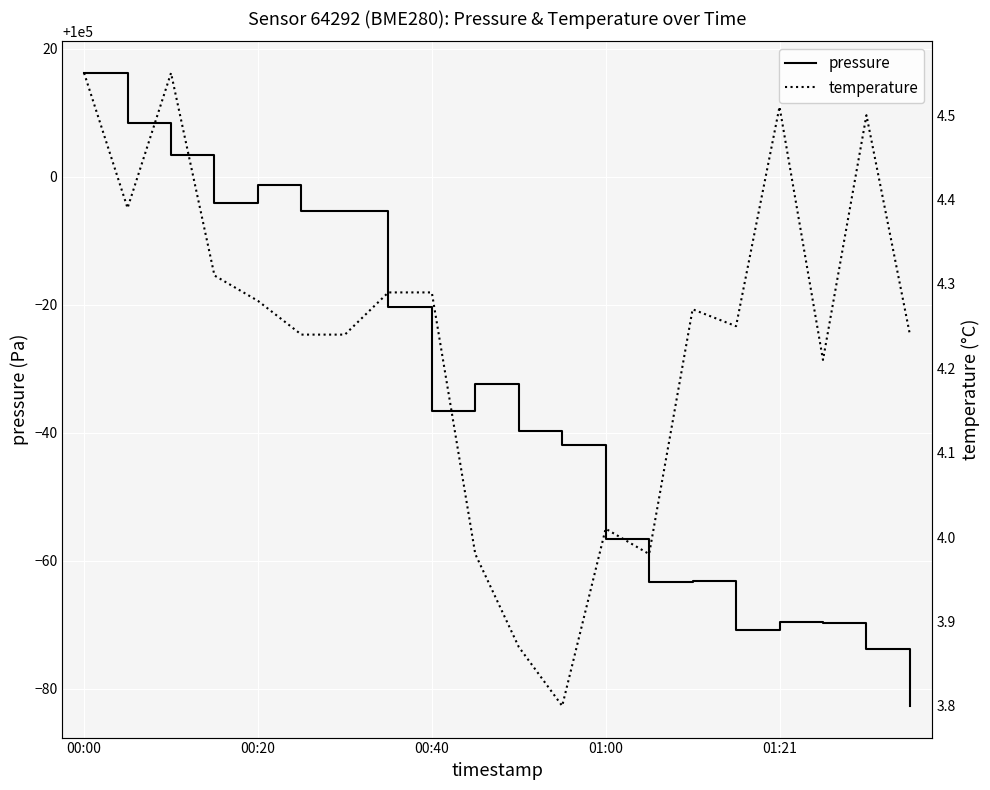

How many interior local valleys does the pressure series have?

4